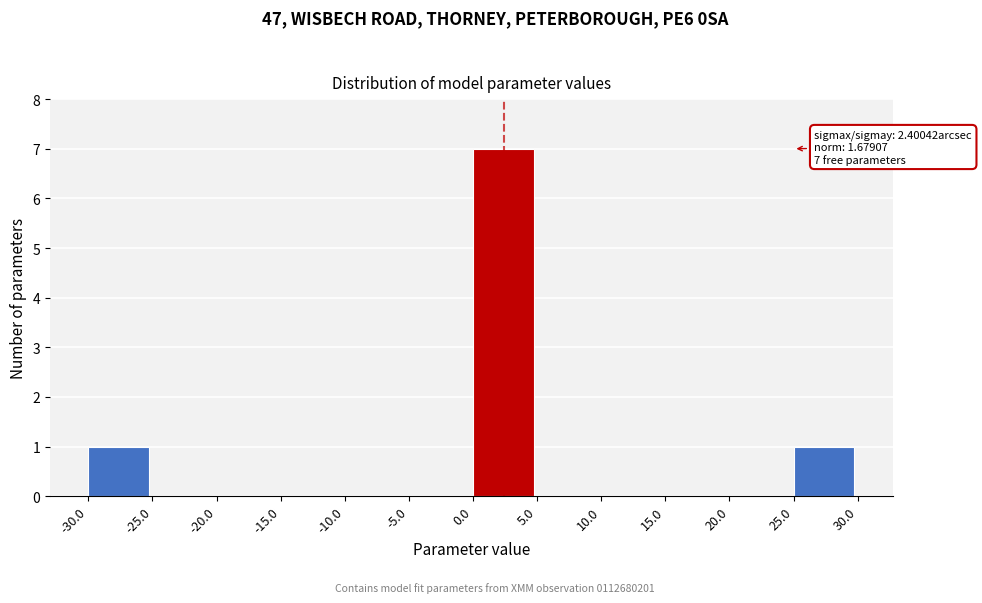

Over which range of the x-axis is the bar tallest?

0.0 to 5.0